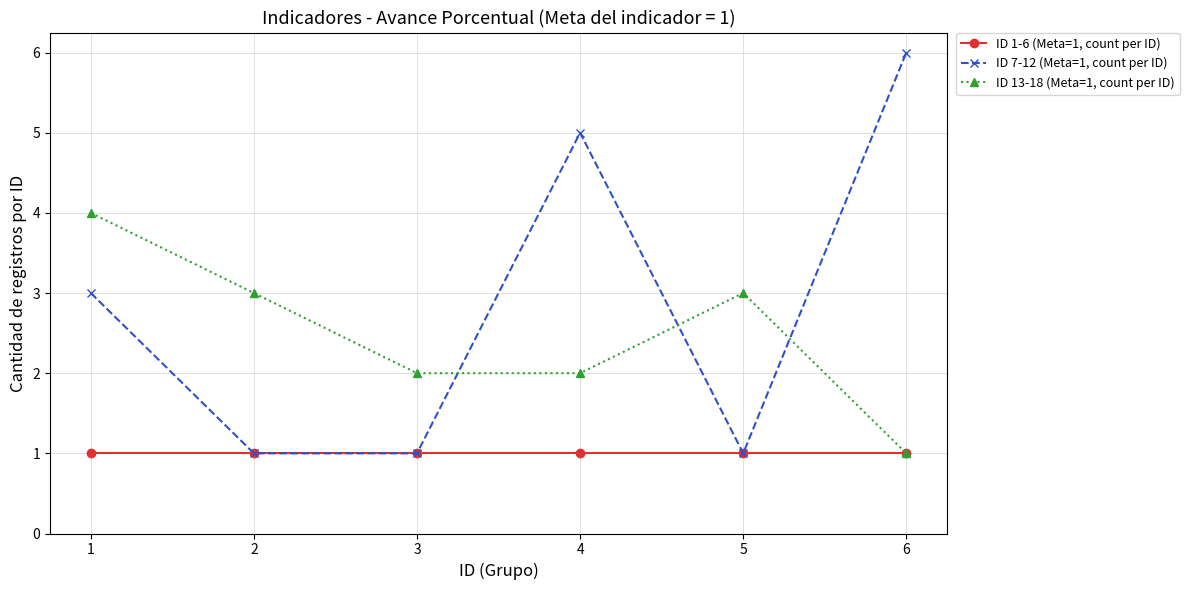

What is the value of the ID 7-12 (Meta=1, count per ID) point at the 2nd from the left?

1